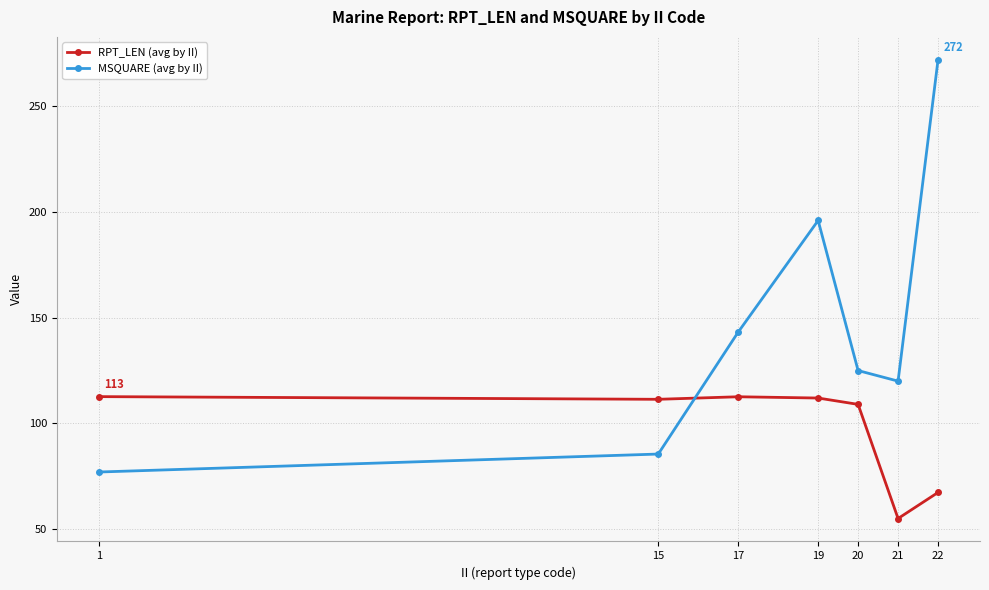

How many values in the MSQUARE (avg by II) series are below 125?

3